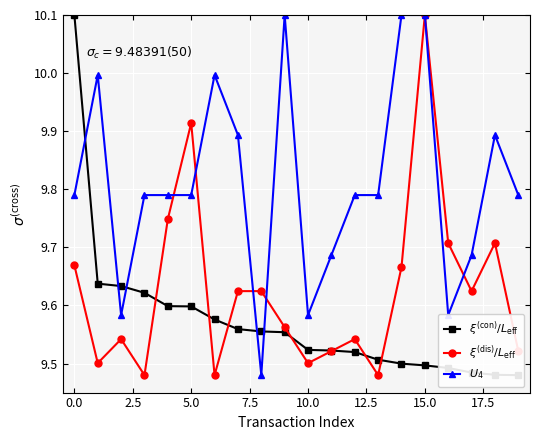

The $\xi^{(\mathrm{con})}/L_{\mathrm{eff}}$ series shows 9.5 at 15. True or false?

True